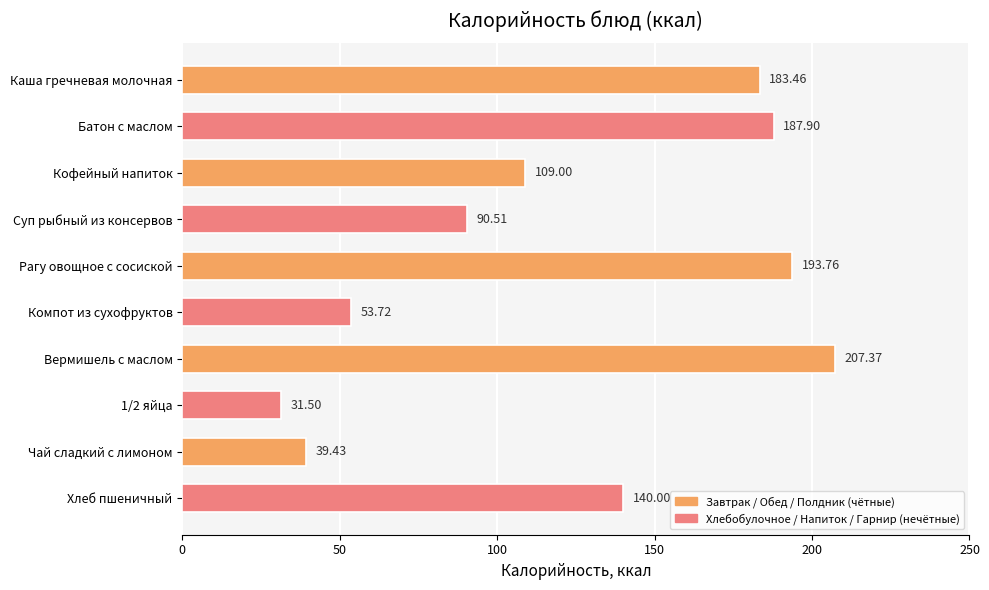

List the labels in order of value, largest first.

Вермишель с маслом, Рагу овощное с сосиской, Батон с маслом, Каша гречневая молочная, Хлеб пшеничный, Кофейный напиток, Суп рыбный из консервов, Компот из сухофруктов, Чай сладкий с лимоном, 1/2 яйца